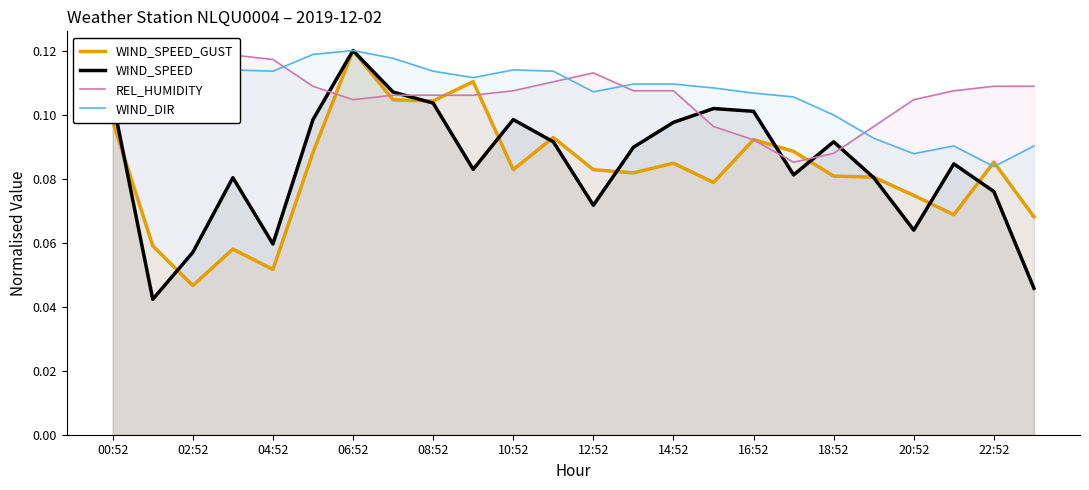

Where is WIND_DIR nearest to the value 0?

22:52